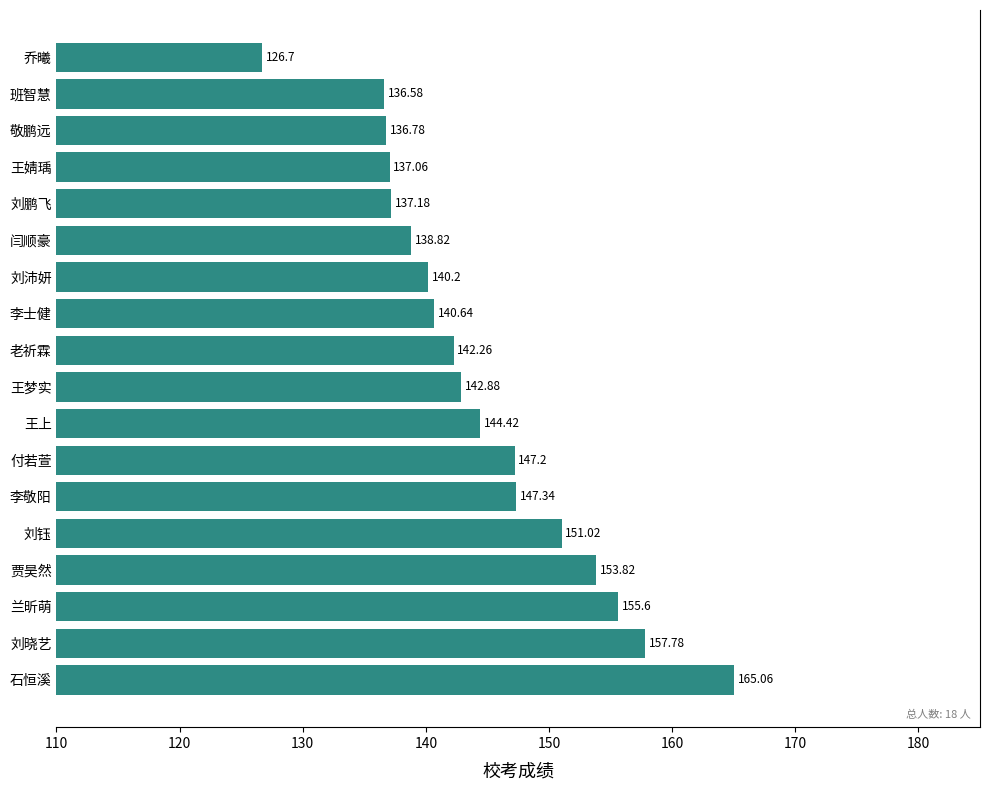

What is the greatest value displayed?

165.1